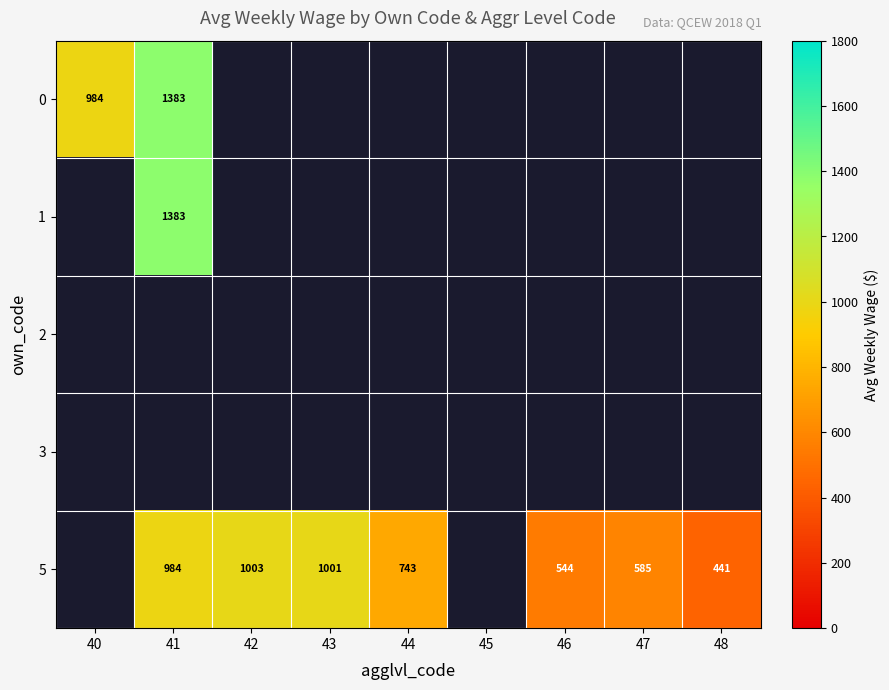

At how many categories does at least one series exceed 1249?

1